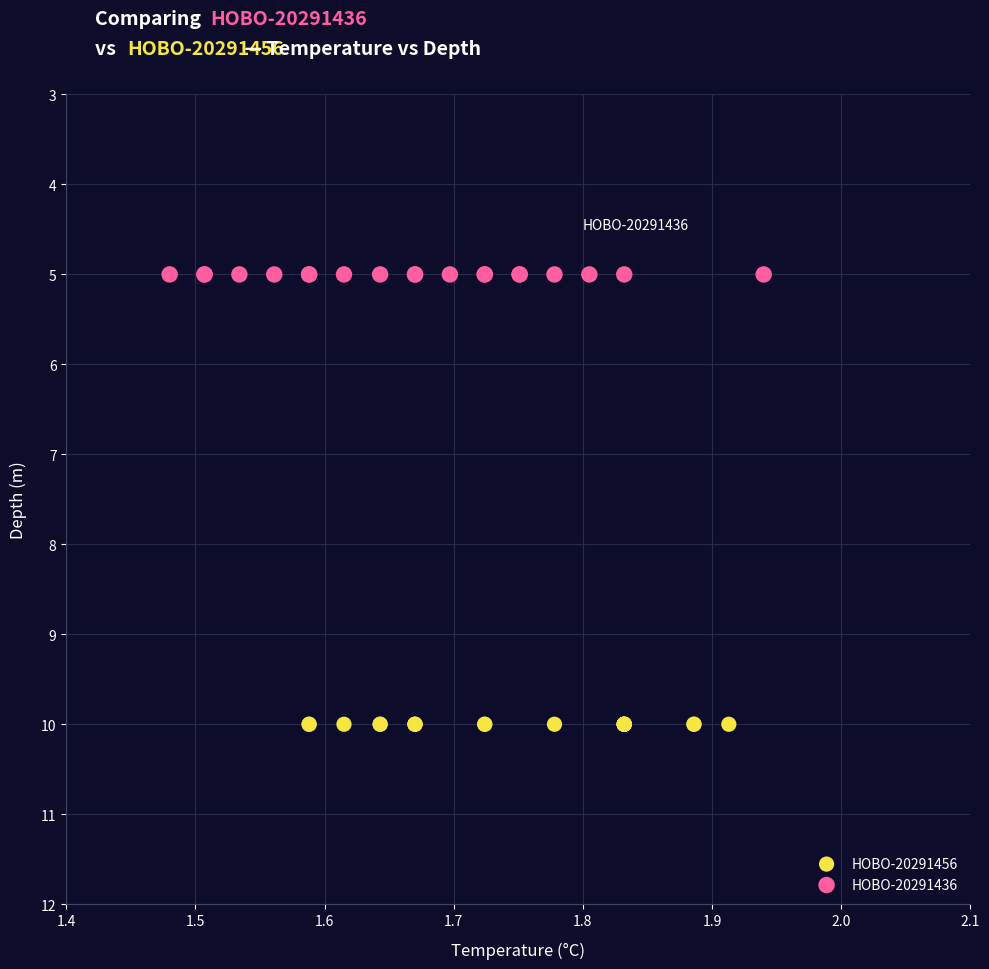

What are all the series names shown in the legend?

HOBO-20291456, HOBO-20291436